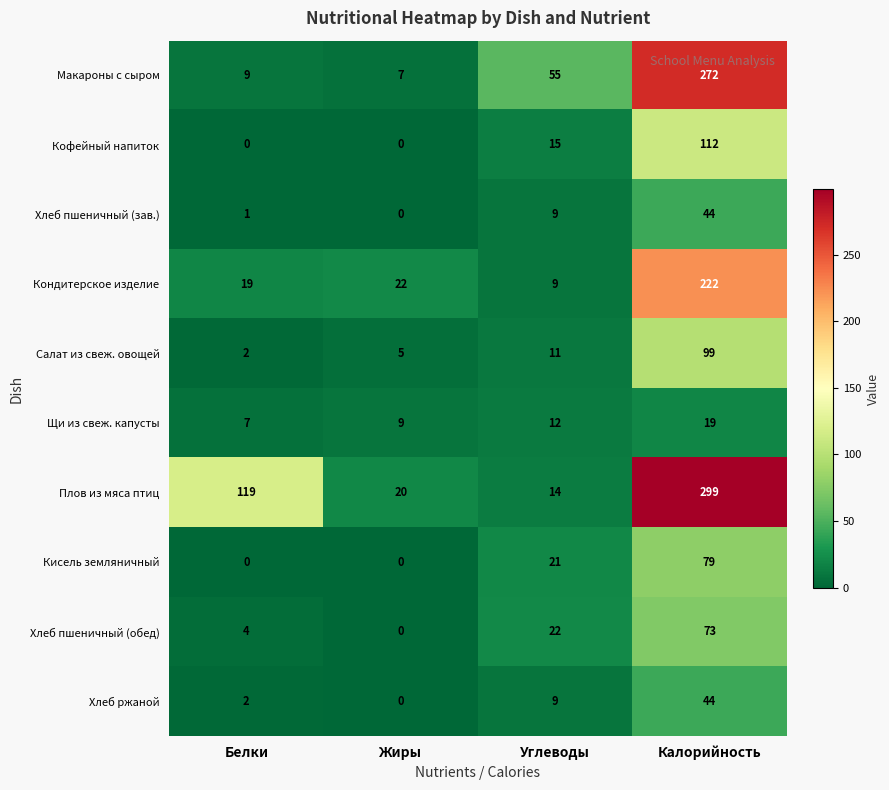

Count the number of data series in this chart.

10